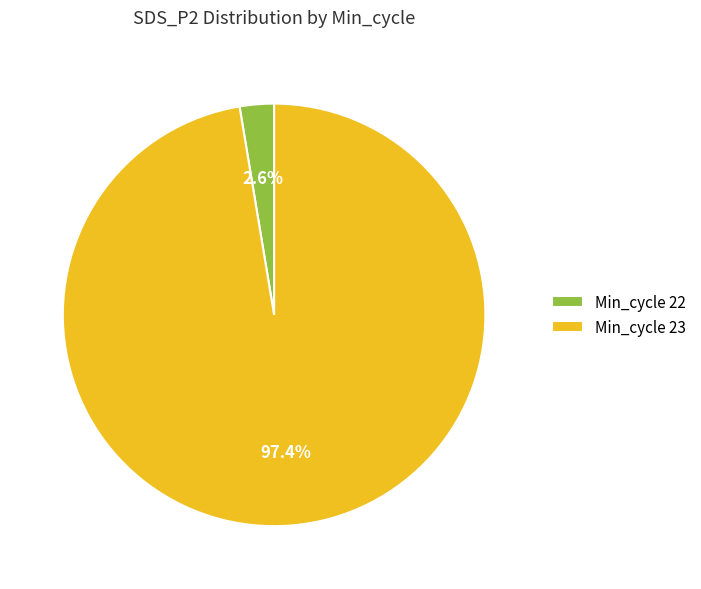

Which has a higher value, Min_cycle 22 or Min_cycle 23?

Min_cycle 23